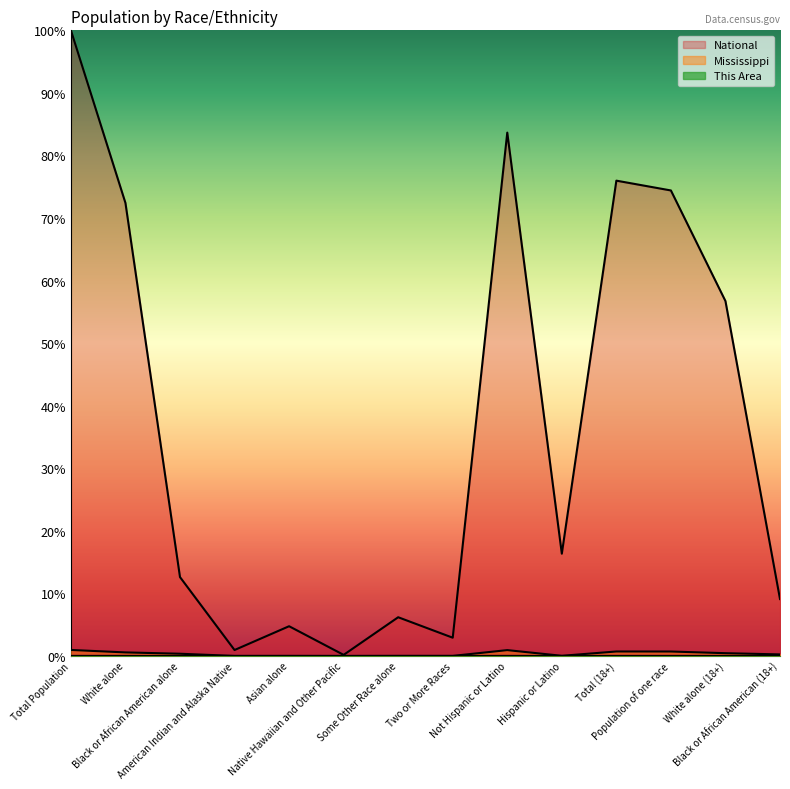

What is the difference between the Mississippi values at Black or African American alone and Total Population?

0.6